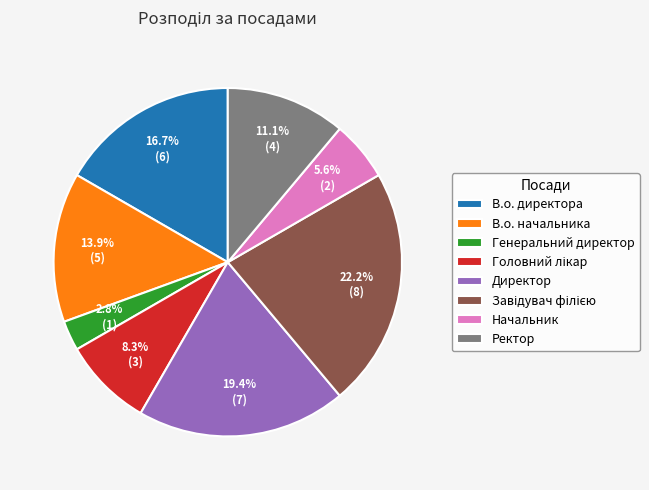

To the nearest percent, what portion does Начальник represent?

6%